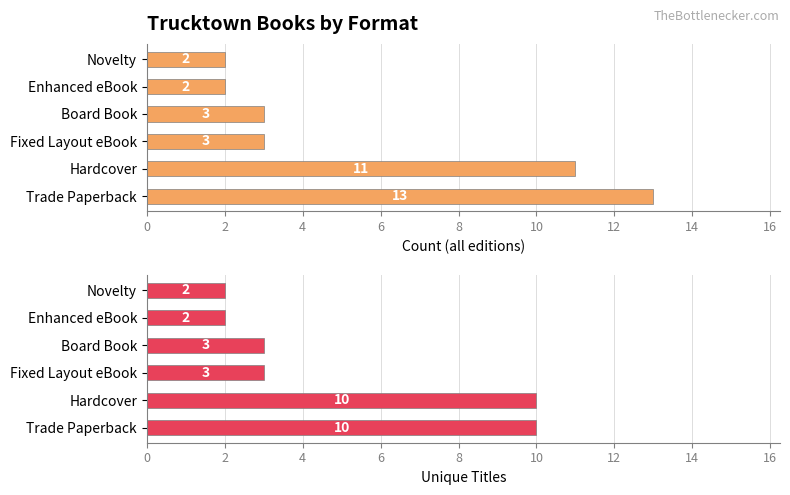

How many values in the Unique Titles series exceed 3?

2